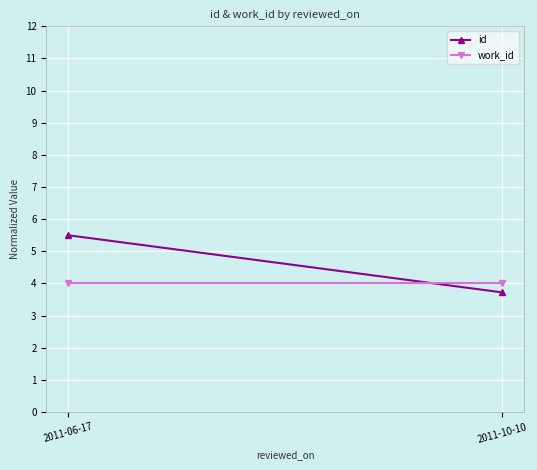

What is the maximum value shown in the chart?

5.5